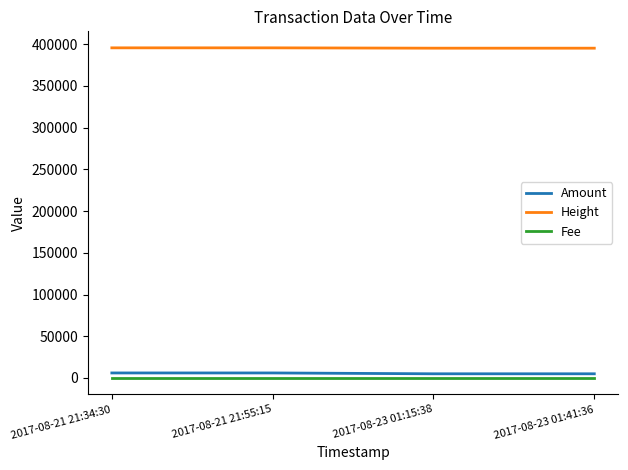

What is the maximum value shown in the chart?

395686.0